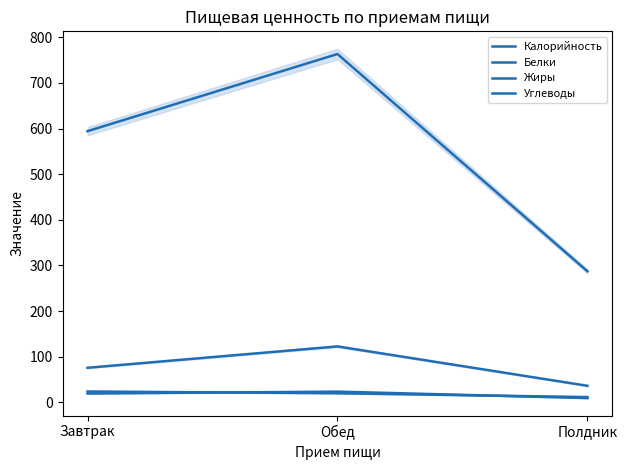

What are all the series names shown in the legend?

Калорийность, Белки, Жиры, Углеводы